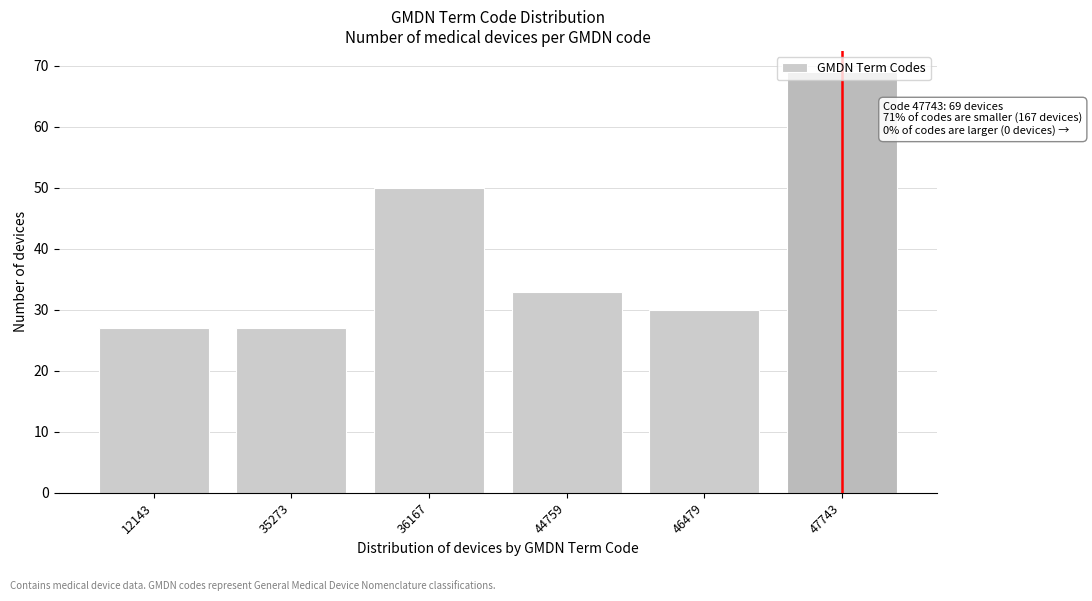

The value at 44759 is 13. True or false?

False